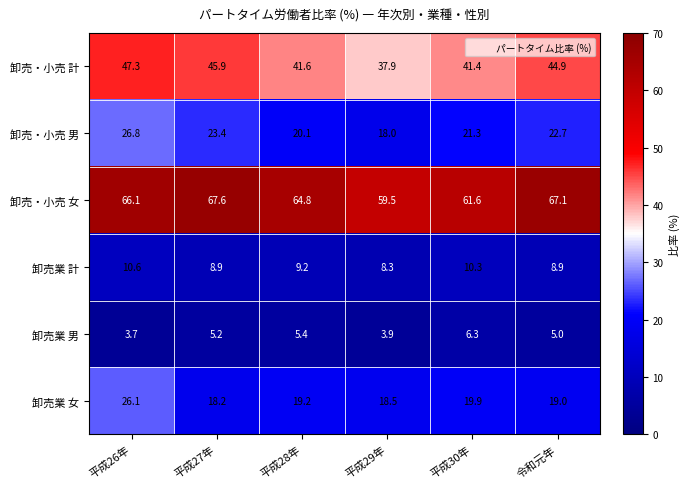

What is the total value across all series at 平成26年?

180.6